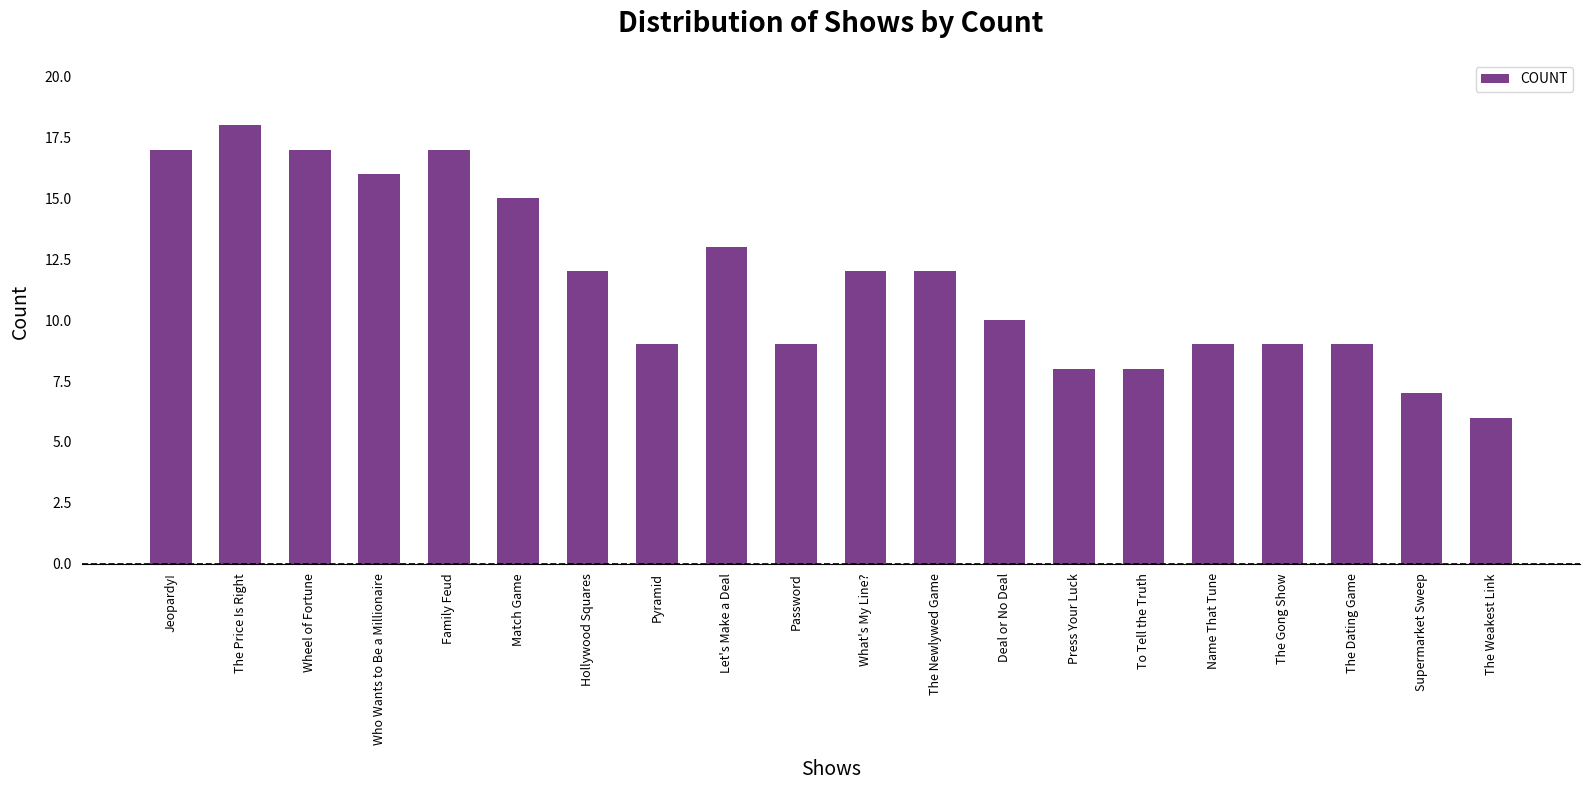

What is the greatest value displayed?

18